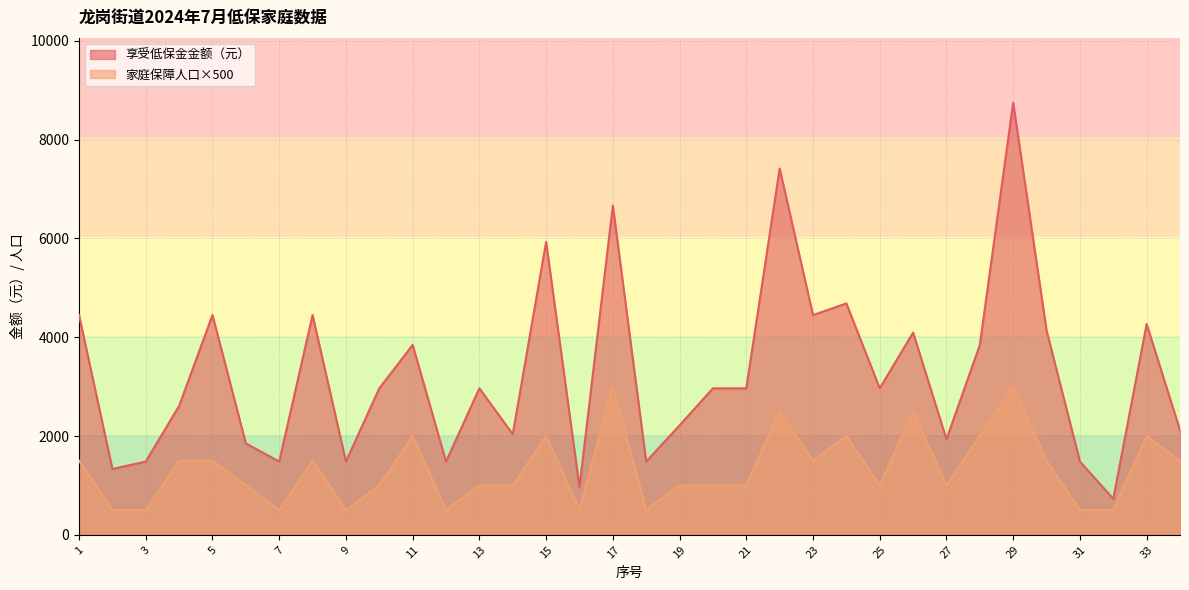

The value of 享受低保金金额（元） at 31 is 596. True or false?

False